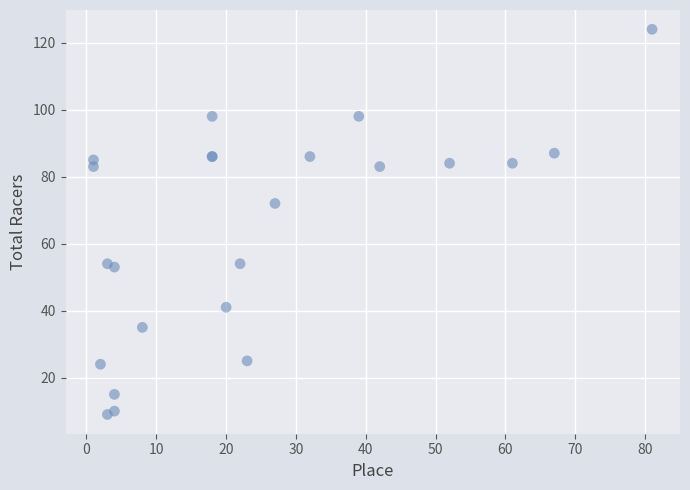

What Y value in the scatter plot is closest to 66?

72